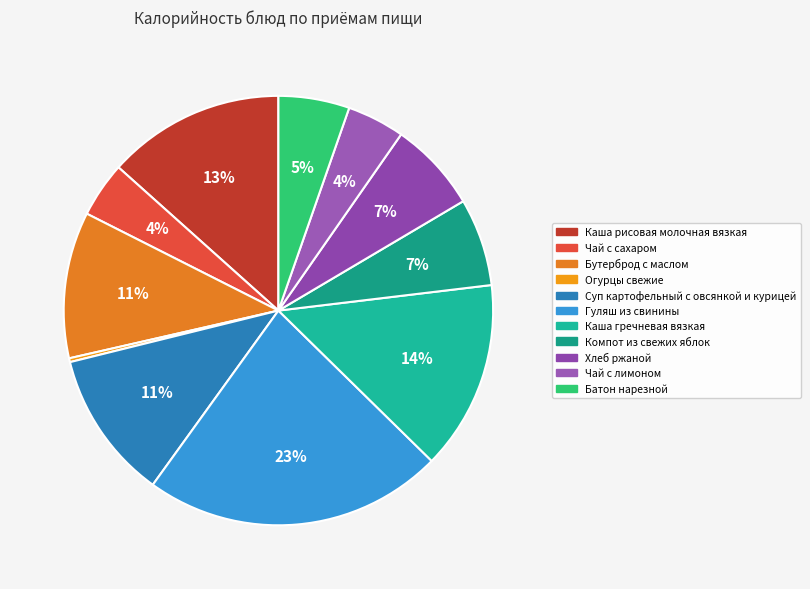

To the nearest percent, what percentage of the pie is Бутерброд с маслом?

11%